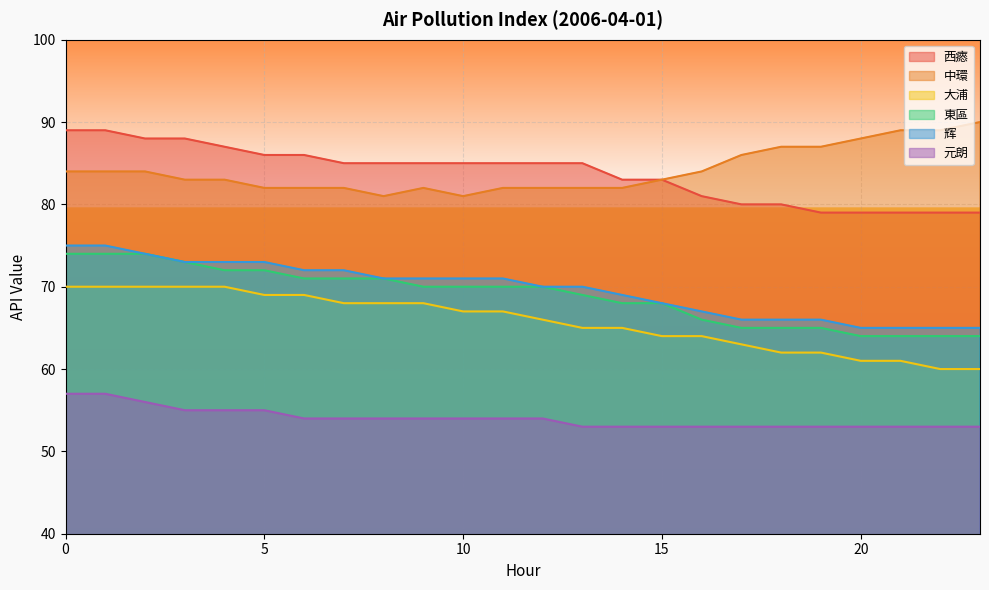

Is it true that 辉 equals 40 at 19?

False